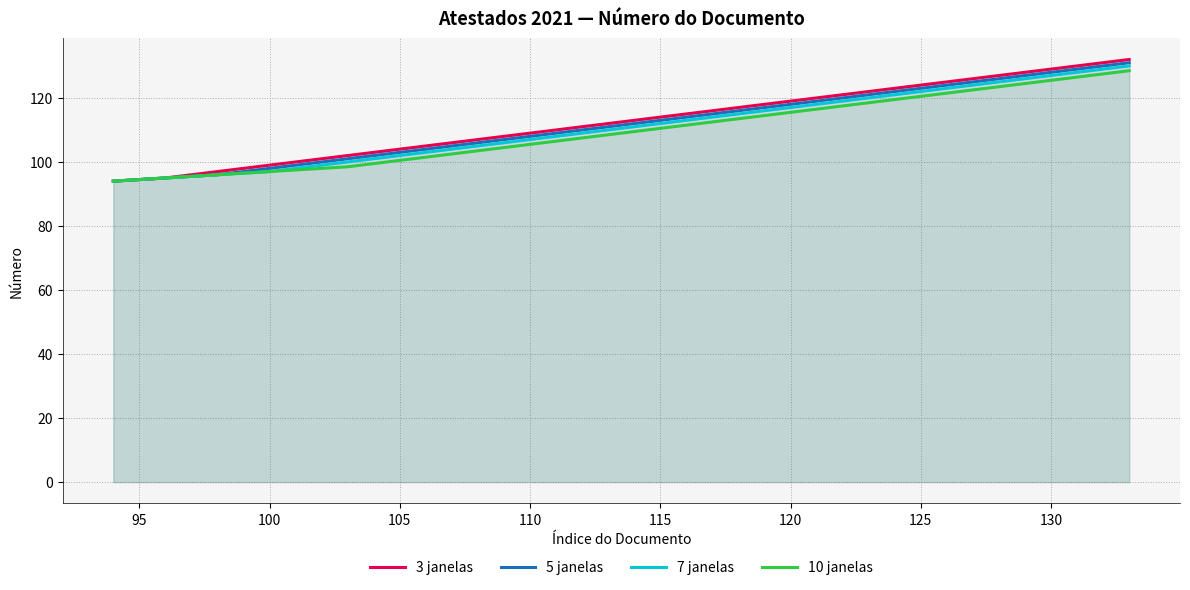

What is the difference between the second highest and second lowest values in the 5 janelas series?

35.5